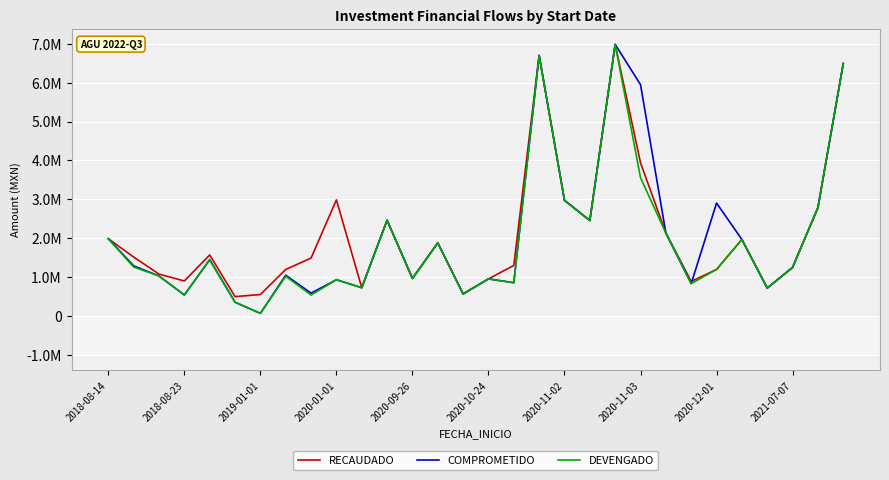

True or false: DEVENGADO and RECAUDADO cross at least once.

False